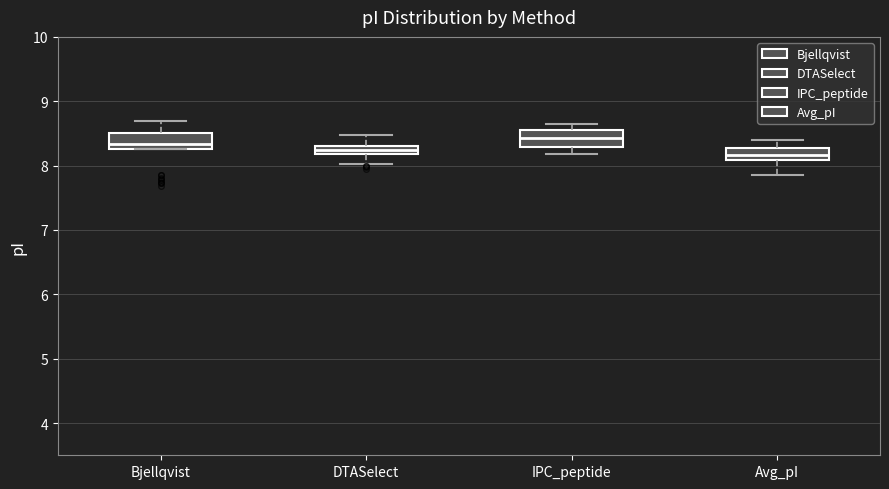

Where does the lower whisker of the box for Avg_pI end on the y-axis? The values are not printed on the chart, so give them approximately, as read against the axis.

7.9